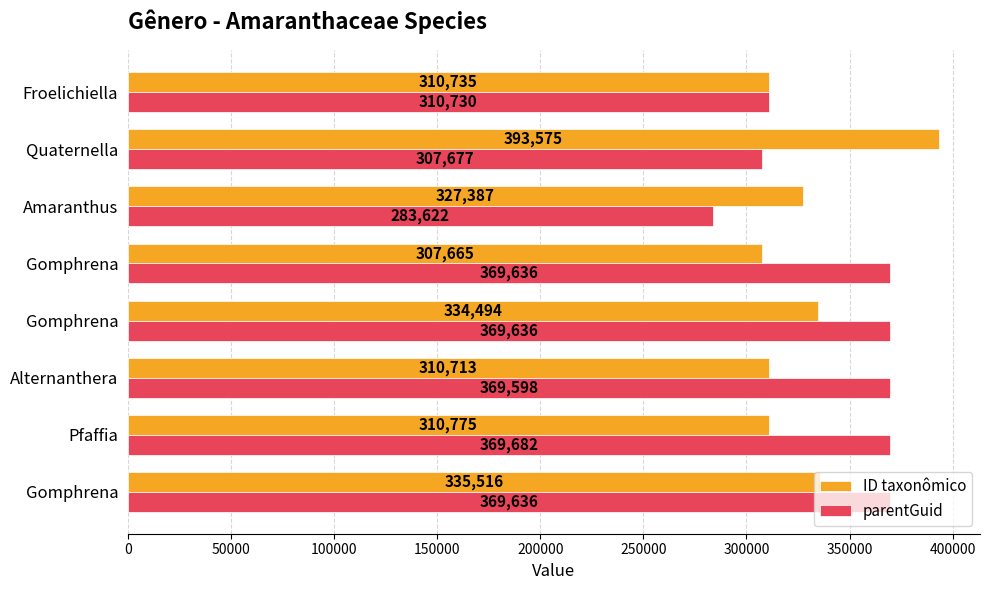

How many values in the parentGuid series are below 369636?

4